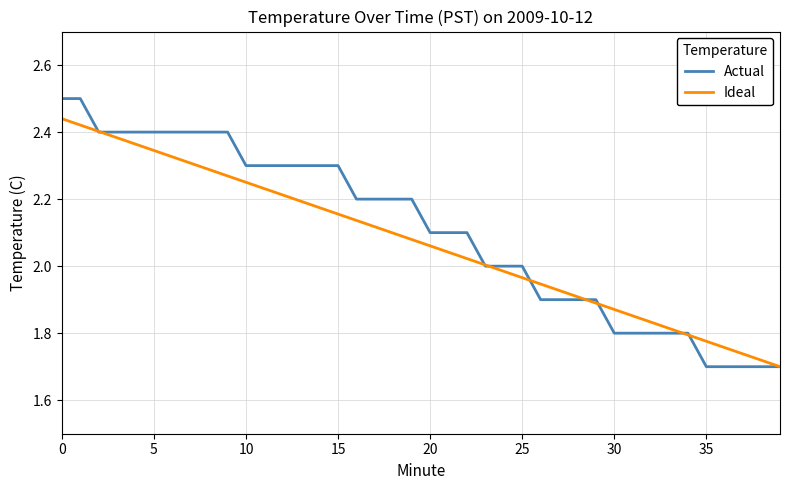

Rank the series by their maximum value, from highest to lowest.

Actual, Ideal